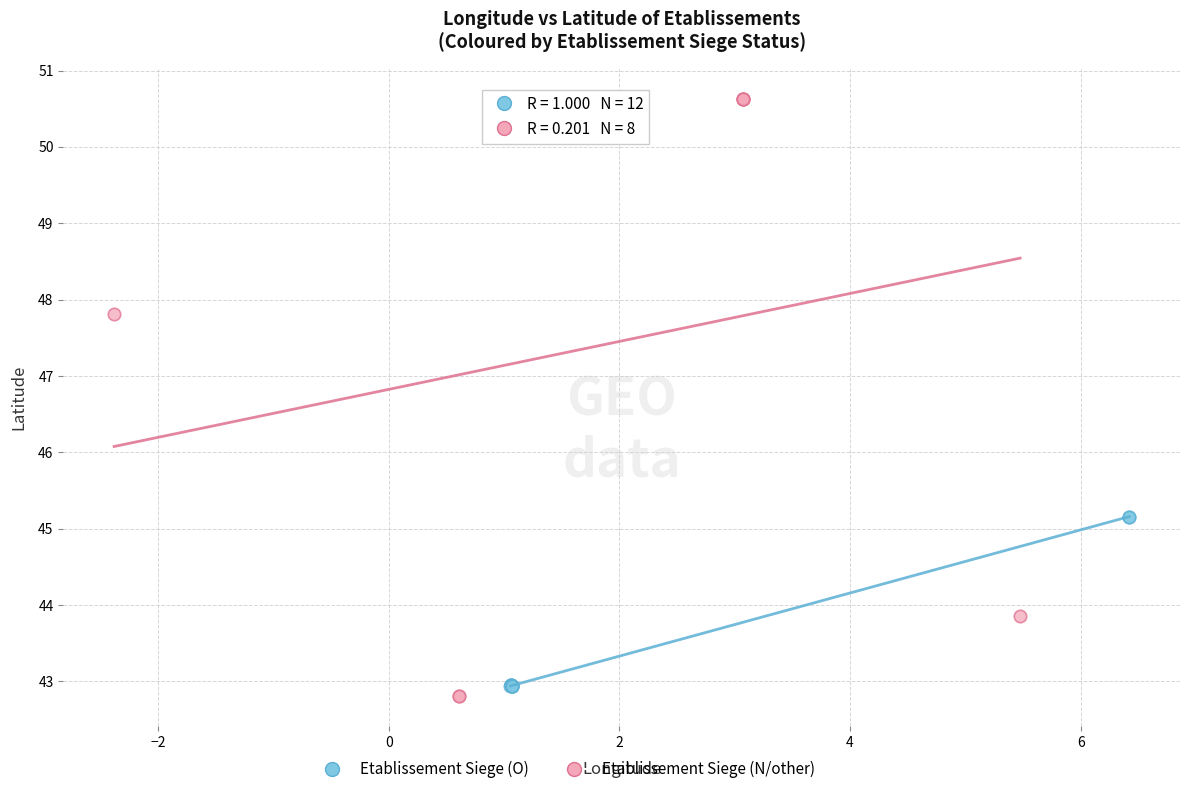

Which series reaches the maximum Y coordinate?

Etablissement Siege (N/other)